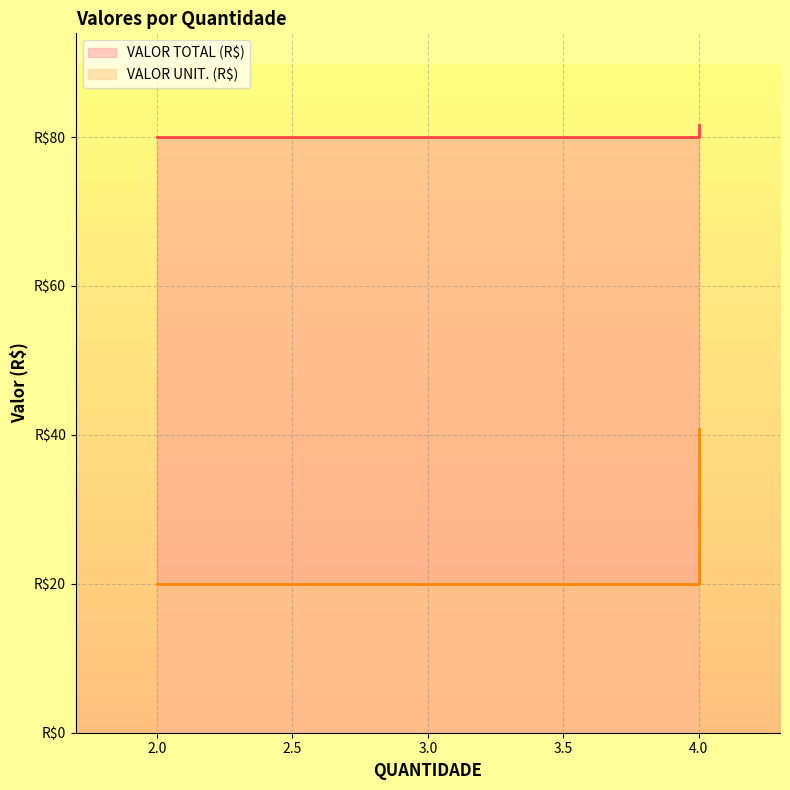

What is the value of the VALOR UNIT. (R$) point at the 2nd from the left?

20.0